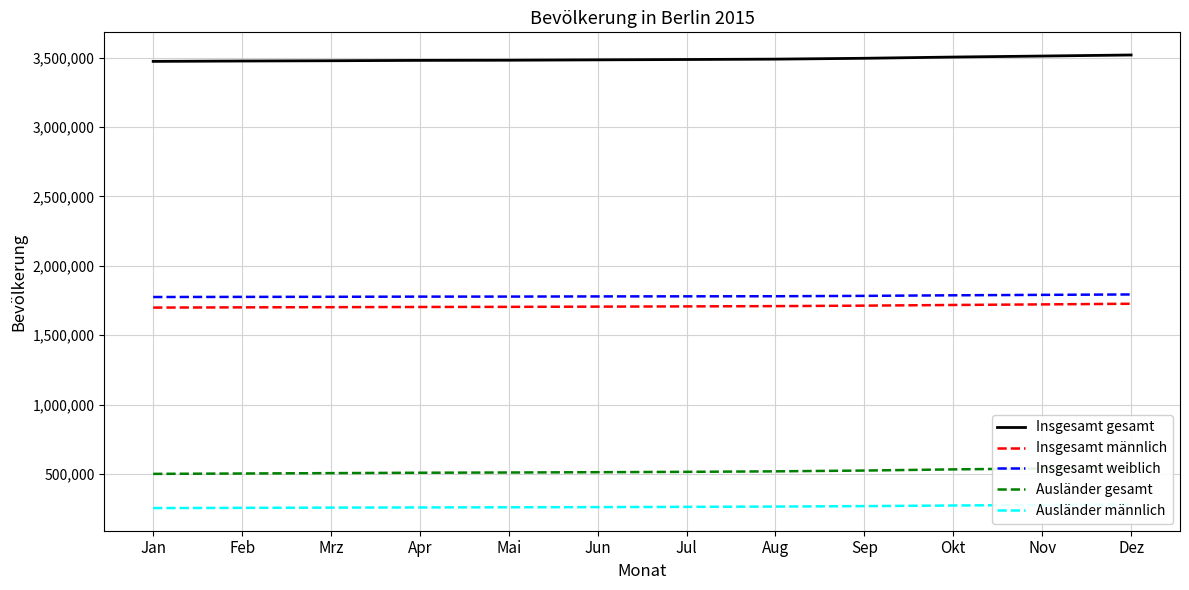

Reading left to right, list all the values displayed in this chart.

Insgesamt gesamt: Jan=3473934	Feb=3476519	Mrz=3478558	Apr=3481167	Mai=3482295	Jun=3484995	Jul=3487483	Aug=3490105	Sep=3496293	Okt=3505153	Nov=3512429	Dez=3520031
Insgesamt männlich: Jan=1698851	Feb=1700543	Mrz=1701836	Apr=1703291	Mai=1704138	Jun=1705629	Jul=1707499	Aug=1709445	Sep=1712893	Okt=1717728	Nov=1721834	Dez=1726533
Insgesamt weiblich: Jan=1775083	Feb=1775976	Mrz=1776722	Apr=1777876	Mai=1778157	Jun=1779366	Jul=1779984	Aug=1780660	Sep=1783400	Okt=1787425	Nov=1790595	Dez=1793498
Ausländer gesamt: Jan=500006	Feb=502579	Mrz=505351	Apr=508136	Mai=509870	Jun=512019	Jul=514626	Aug=518171	Sep=523962	Okt=532416	Nov=538748	Dez=545668
Ausländer männlich: Jan=253451	Feb=255036	Mrz=256581	Apr=258036	Mai=259081	Jun=260340	Jul=262147	Aug=264340	Sep=267470	Okt=272042	Nov=275663	Dez=279947